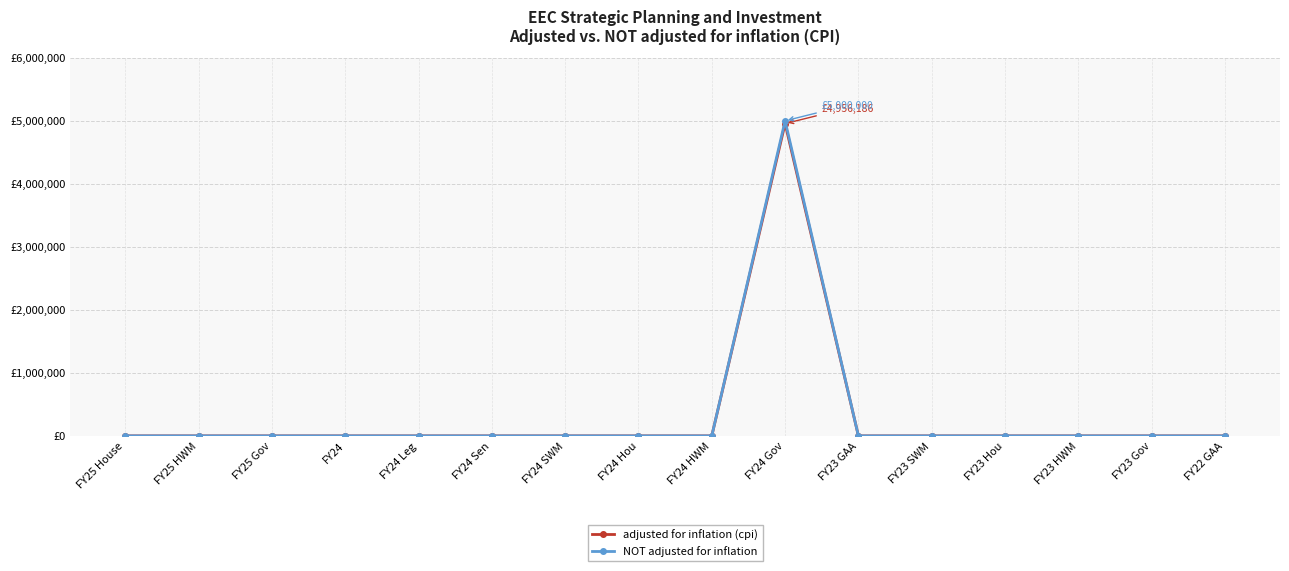

Does the chart have visible grid lines?

Yes